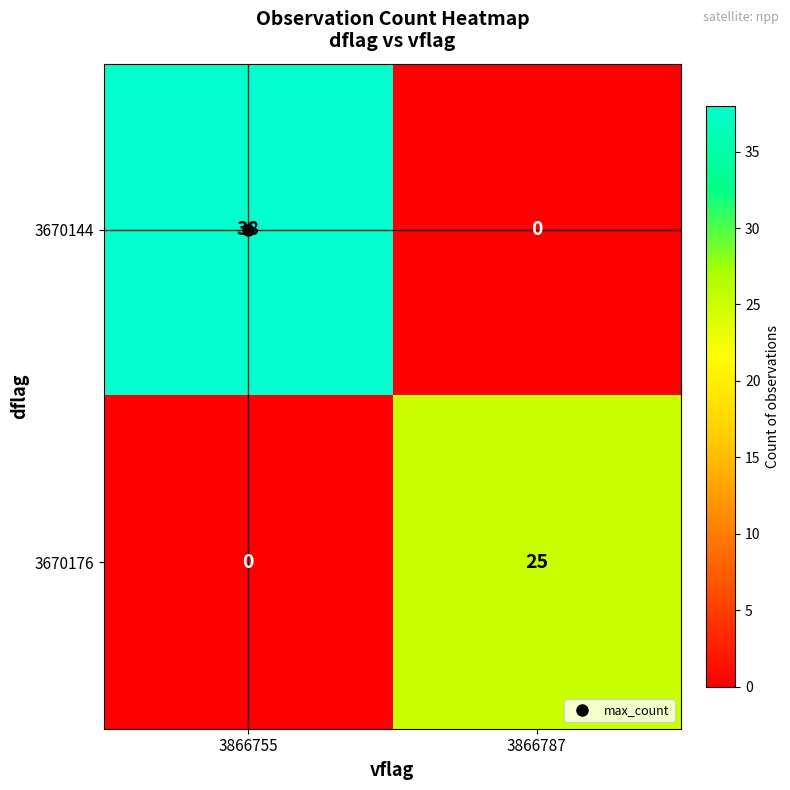

Is the value of 3670176 at 3866755 greater than the value of 3670144 at 3866755?

No